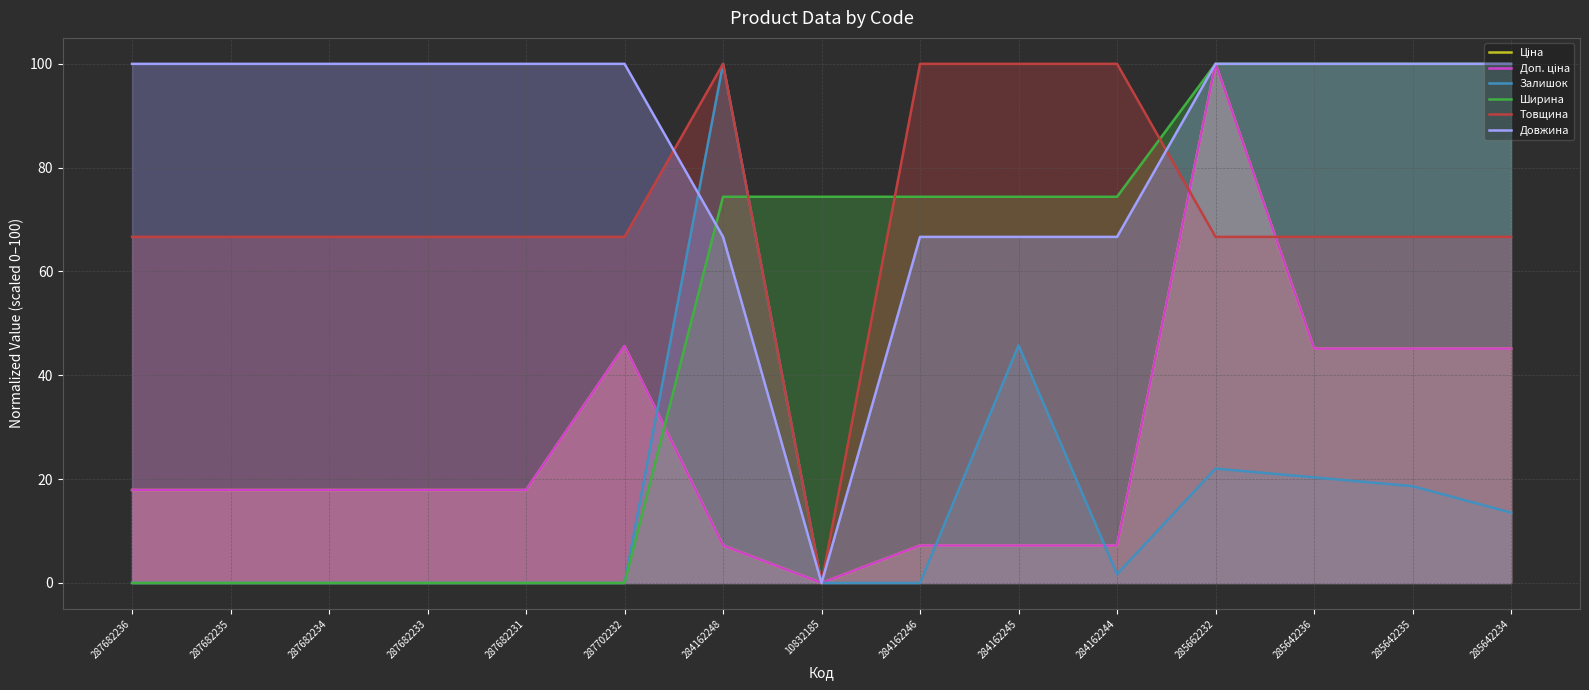

Reading right to left, transcribe all the data shown in this chart.

Ціна: 45.1	45.1	45.1	100.0	7.2	7.2	7.2	0.0	7.2	45.6	17.9	17.9	17.9	17.9	17.9
Доп. ціна: 45.1	45.1	45.1	100.0	7.2	7.2	7.2	0.0	7.2	45.6	17.9	17.9	17.9	17.9	17.9
Залишок: 13.6	18.6	20.3	22.0	1.7	45.8	0.0	0.0	100.0	0.0	0.0	0.0	0.0	0.0	0.0
Ширина: 100.0	100.0	100.0	100.0	74.4	74.4	74.4	74.4	74.4	0.0	0.0	0.0	0.0	0.0	0.0
Товщина: 66.7	66.7	66.7	66.7	100.0	100.0	100.0	0.0	100.0	66.7	66.7	66.7	66.7	66.7	66.7
Довжина: 100.0	100.0	100.0	100.0	66.7	66.7	66.7	0.0	66.7	100.0	100.0	100.0	100.0	100.0	100.0